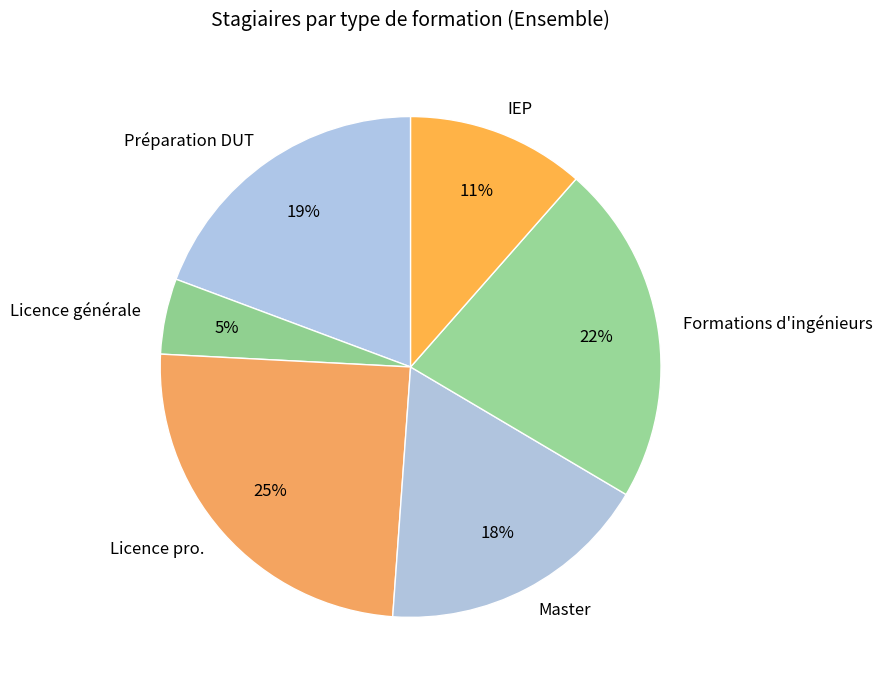

To the nearest percent, what is the difference between the Formations d'ingénieurs and Licence générale slice percentages?

17%